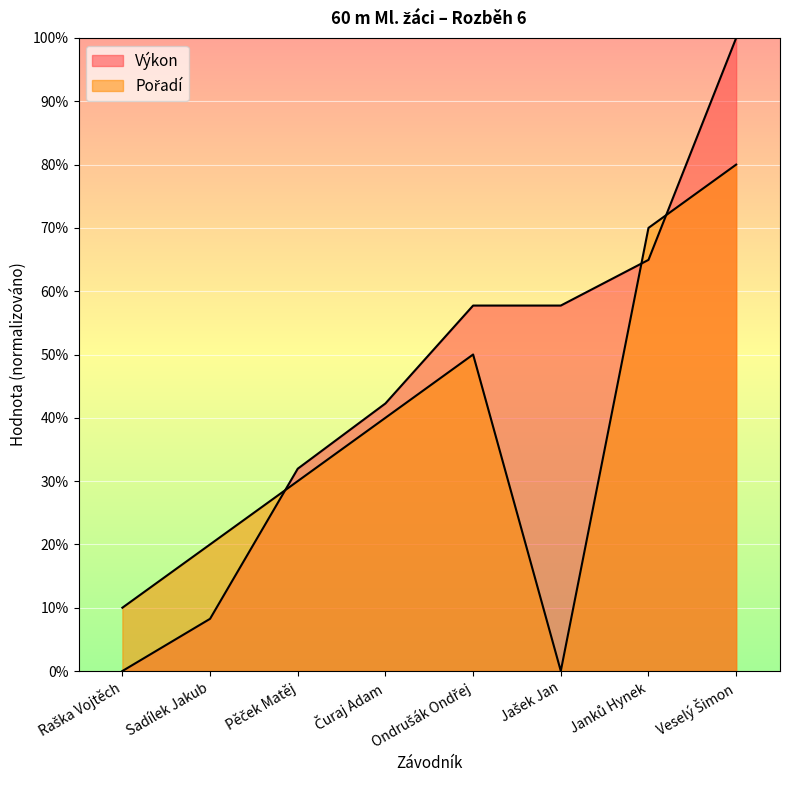

Rank the series by their maximum value, from lowest to highest.

Pořadí, Výkon